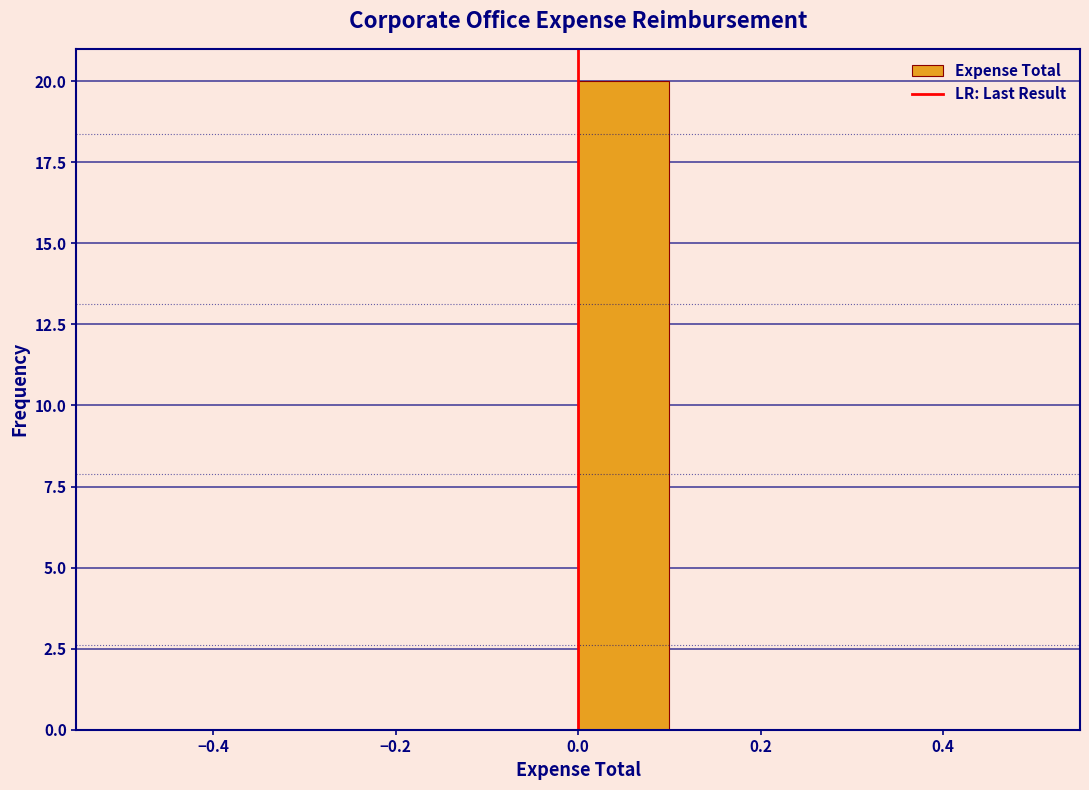

Over which range of the x-axis is the bar tallest?

0.0 to 0.1